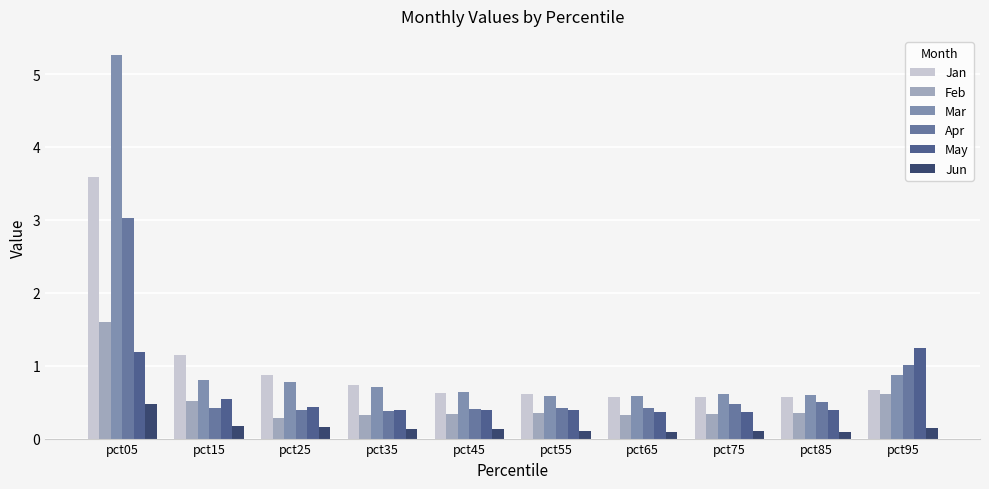

Is it true that Jan equals 1.0 at pct55?

False